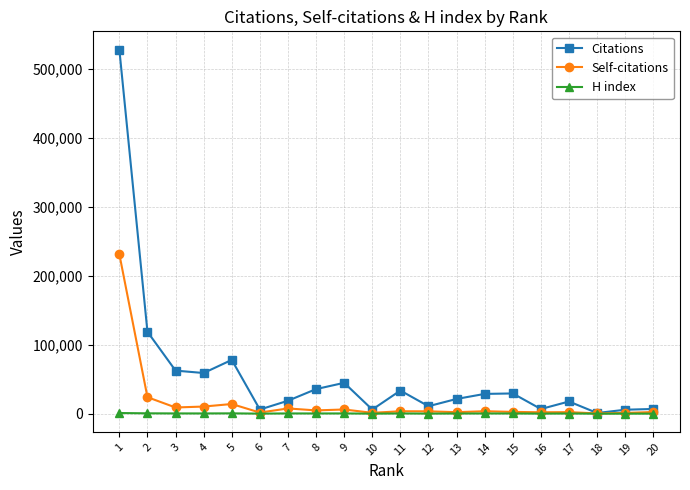

At how many categories does at least one series exceed 370662?

1